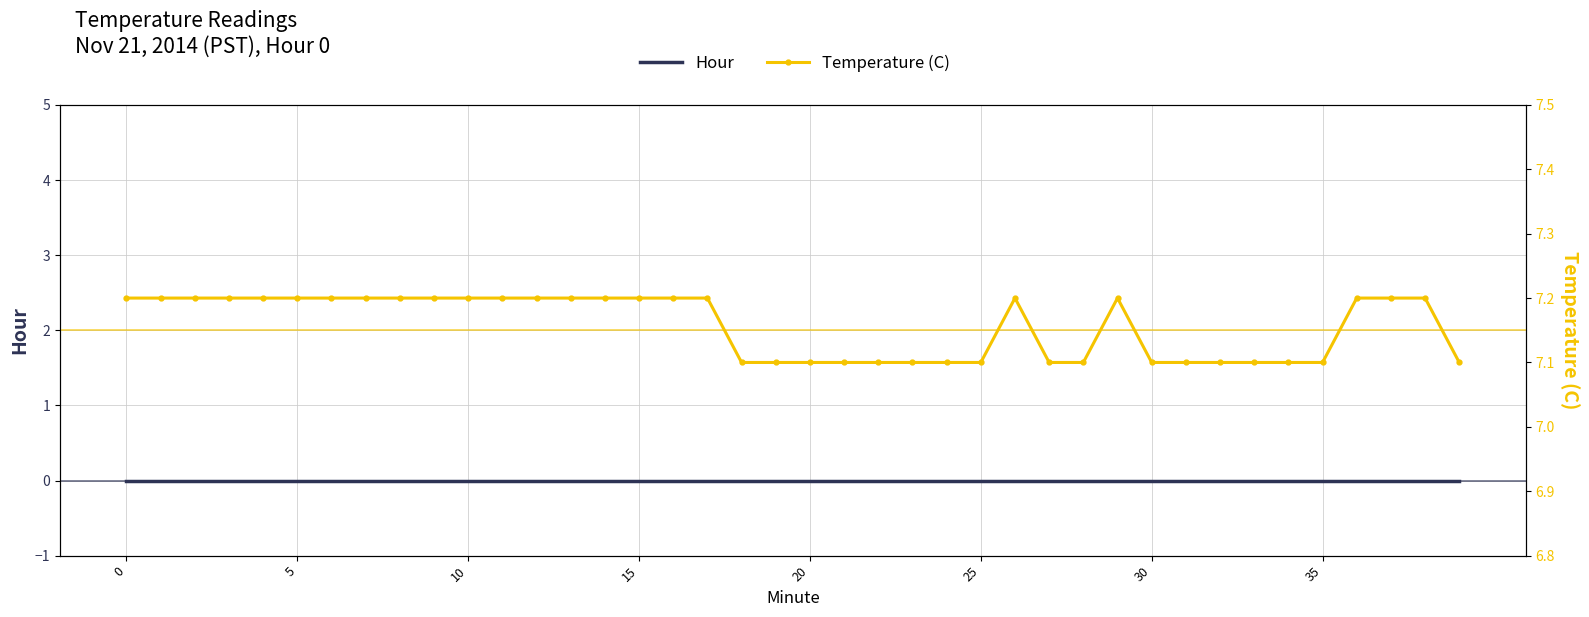

How many lines are shown in the chart?

2